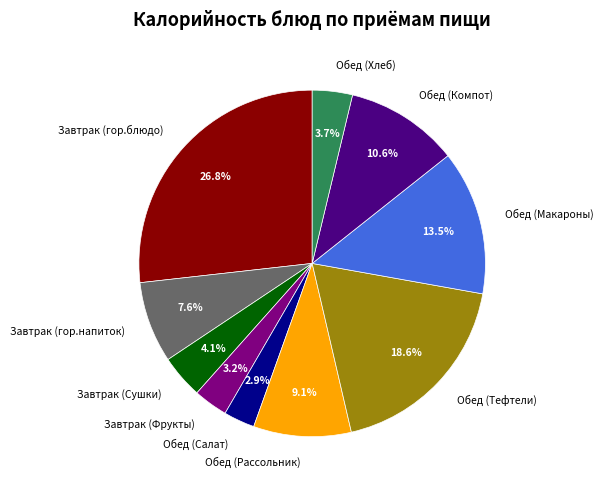

To the nearest percent, what percentage of the pie is Завтрак (Фрукты)?

3%